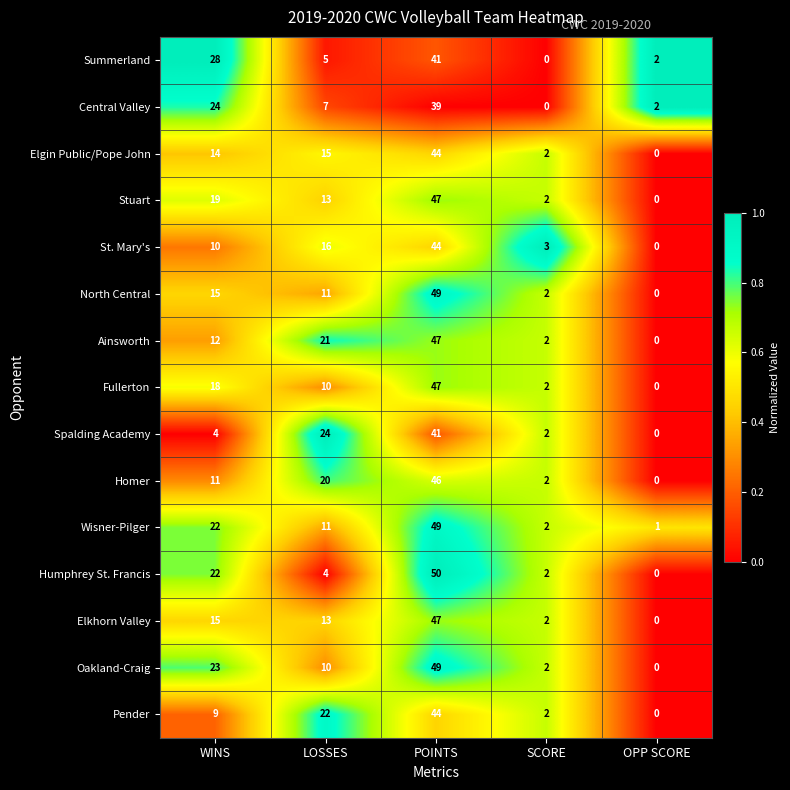

At which label is Elgin Public/Pope John closest to 22?

LOSSES